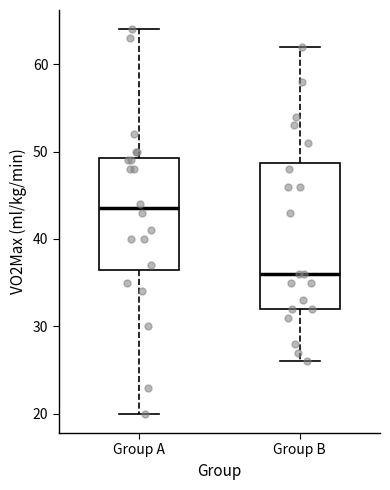

Where does the upper whisker of the box for Group B end on the y-axis? The values are not printed on the chart, so give them approximately, as read against the axis.

62